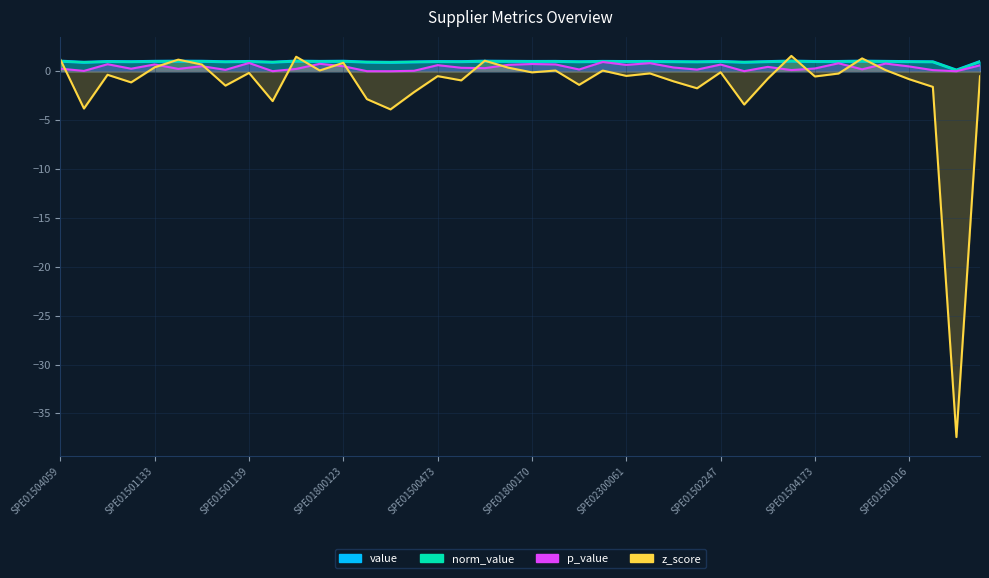

True or false: norm_value has more than 1 points higher than both neighbors.

True